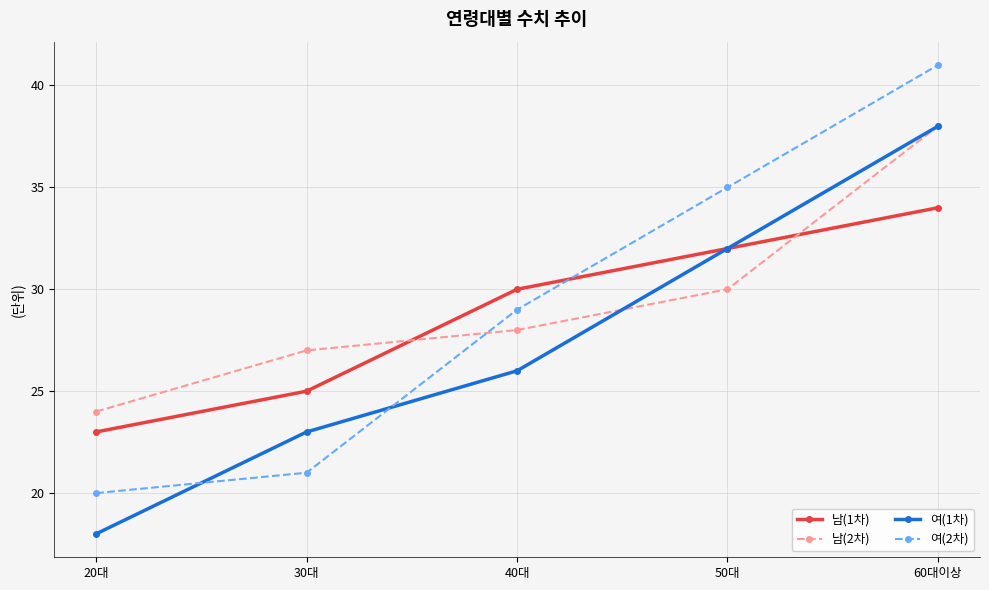

Is it true that 남(2차) equals 12 at 50대?

False